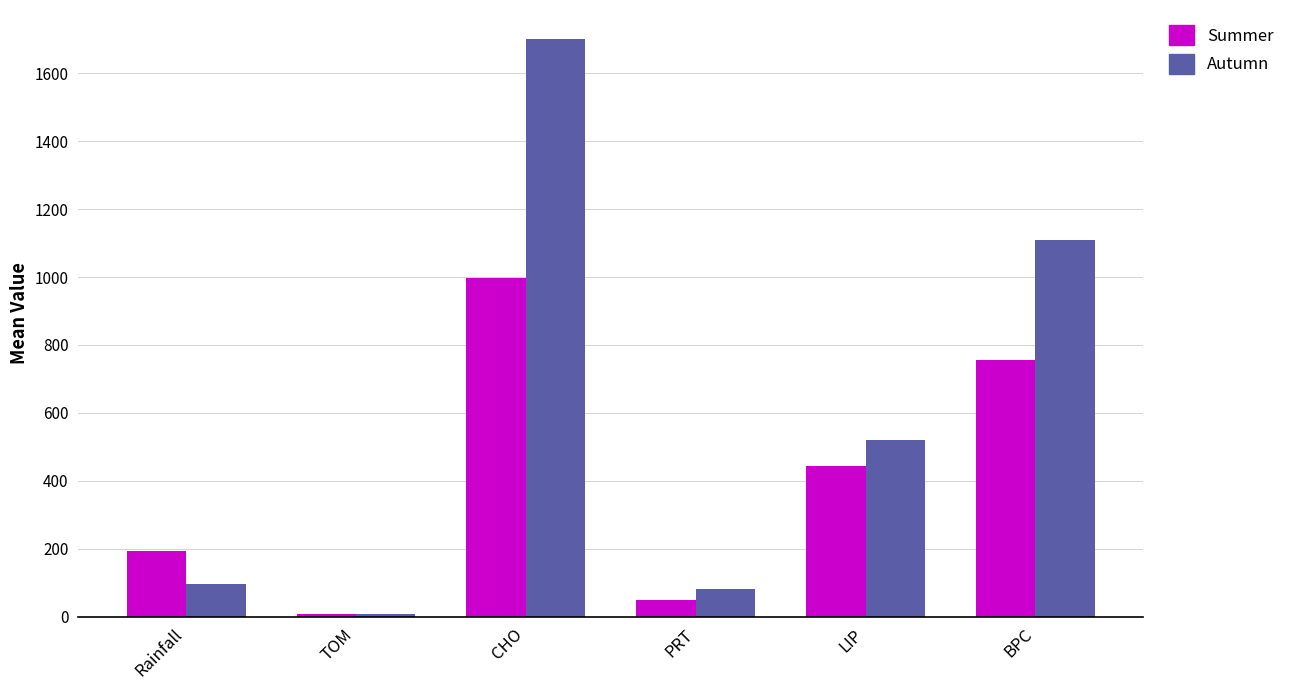

What value does the Autumn series have at PRT?

80.6